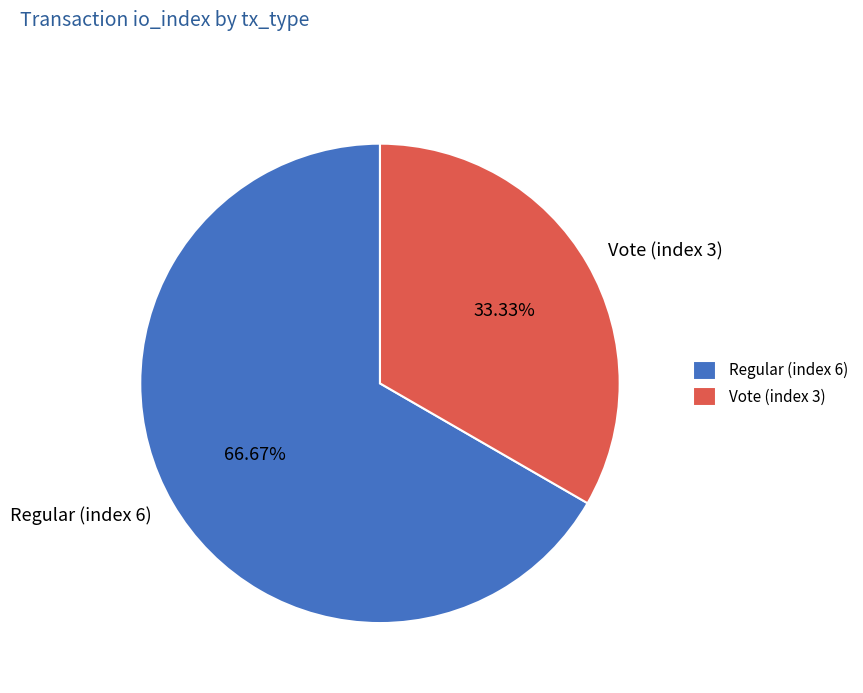

Count the number of slices in the pie.

2